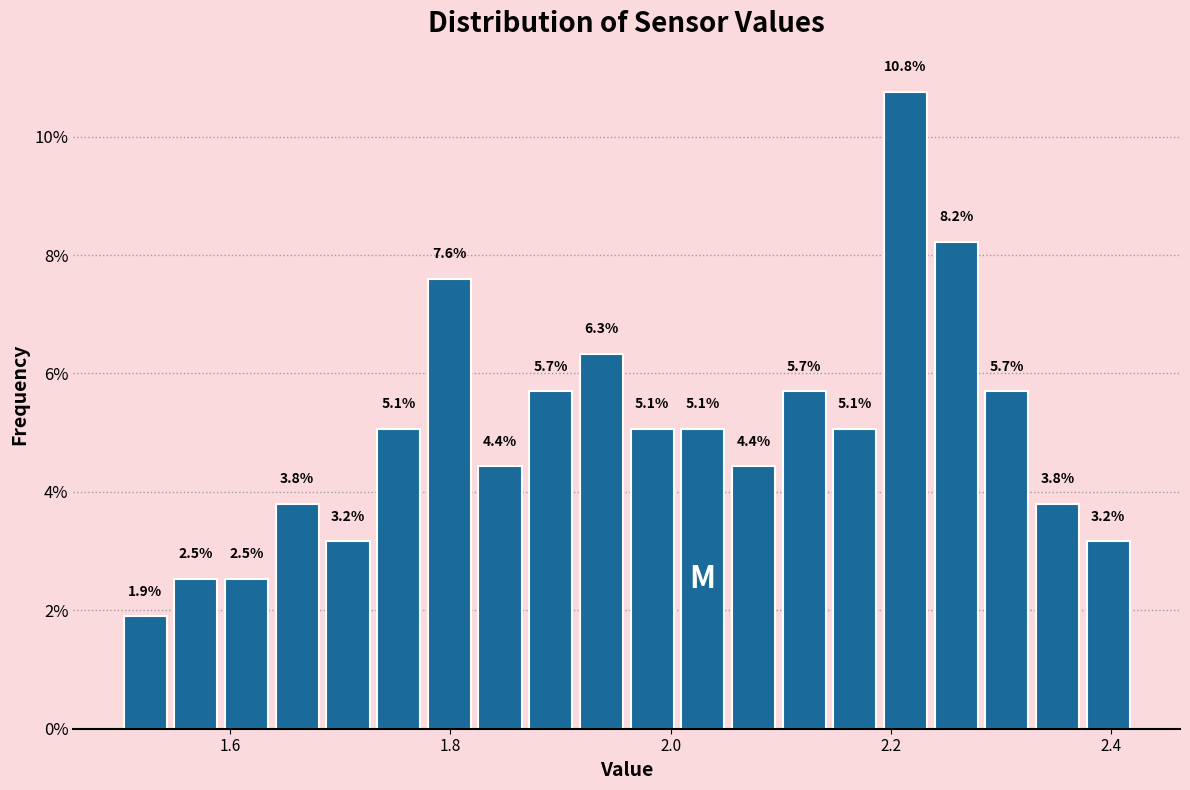

Around what value on the x-axis is the tallest bar? Give the approximate position of its centre, as read against the axis.

2.22